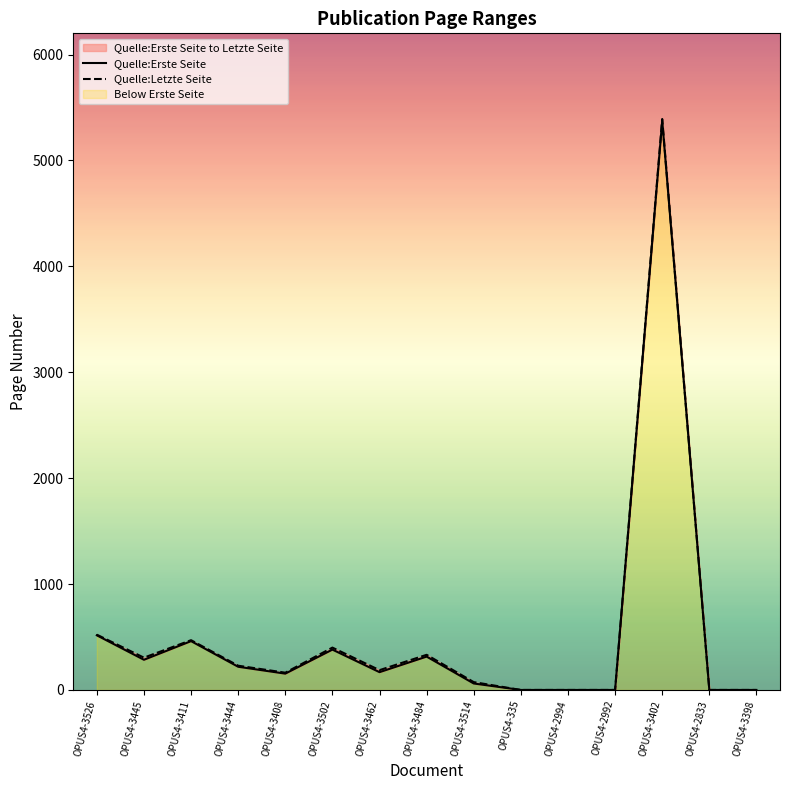

What is the difference between the maximum and minimum values in the Quelle:Erste Seite series?

5375